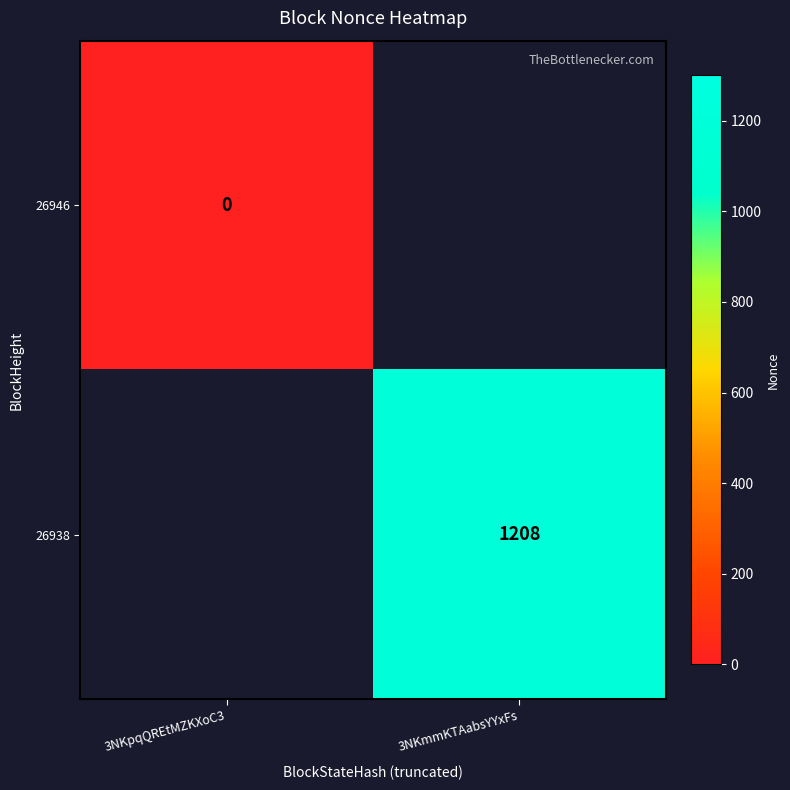

Is the value of 26938 at 3NKmmKTAabsYYxFs greater than the value of 26946 at 3NKpqQREtMZKXoC3?

Yes